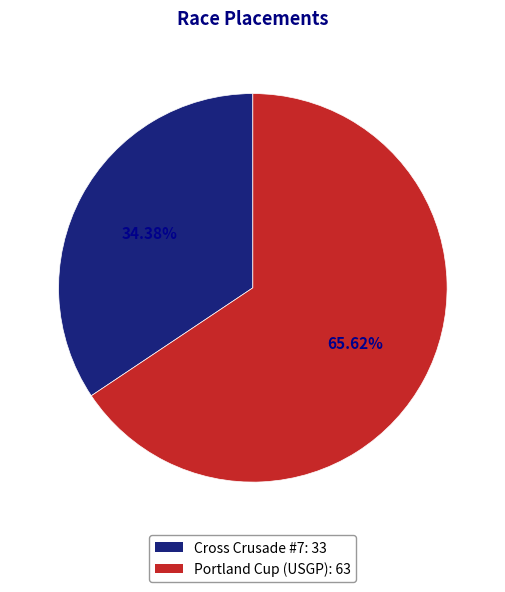

How many slices are in this pie chart?

2